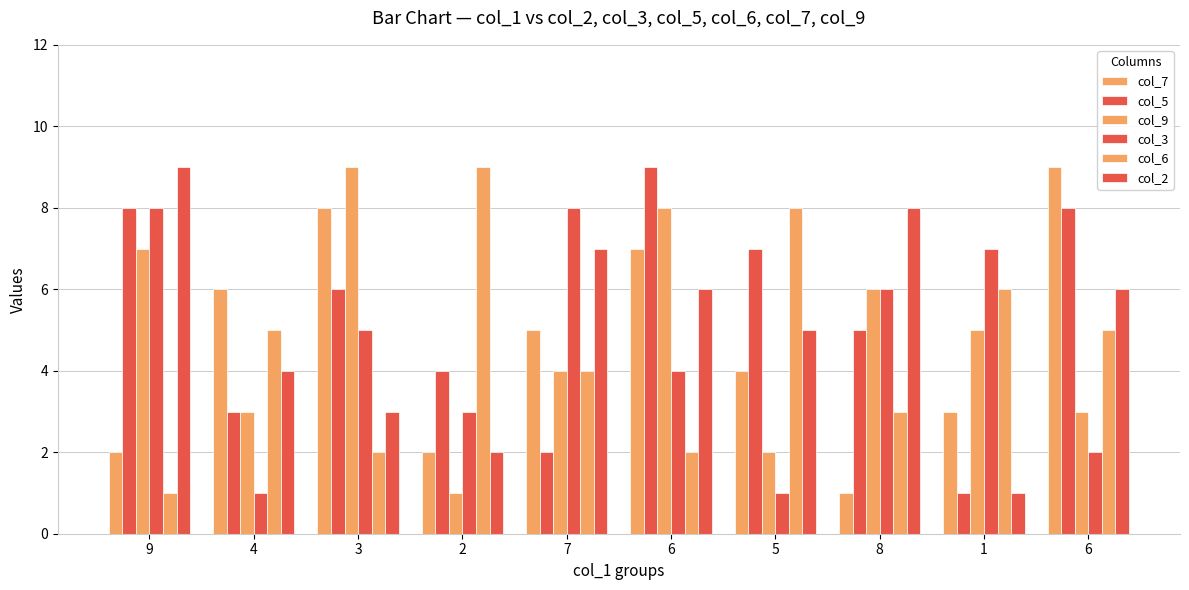

The col_2 series shows 7 at 7. True or false?

True